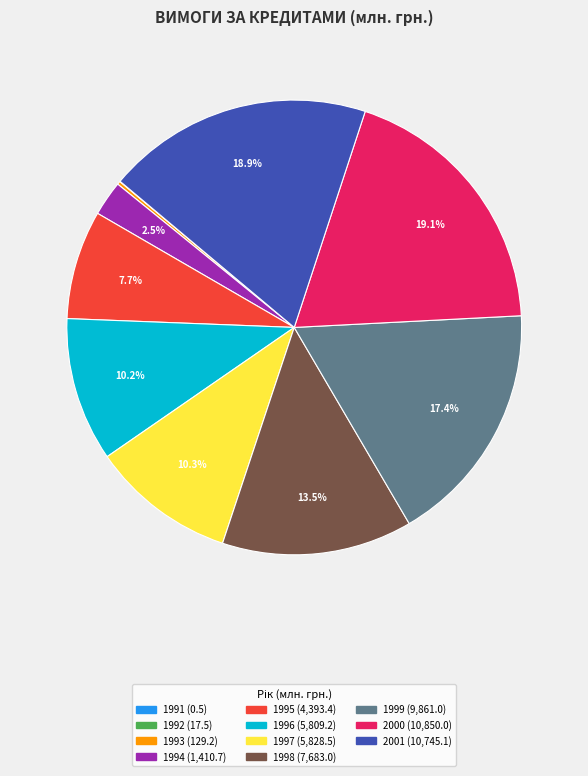

What is the total percentage of 2001 and 1995?

26.7%